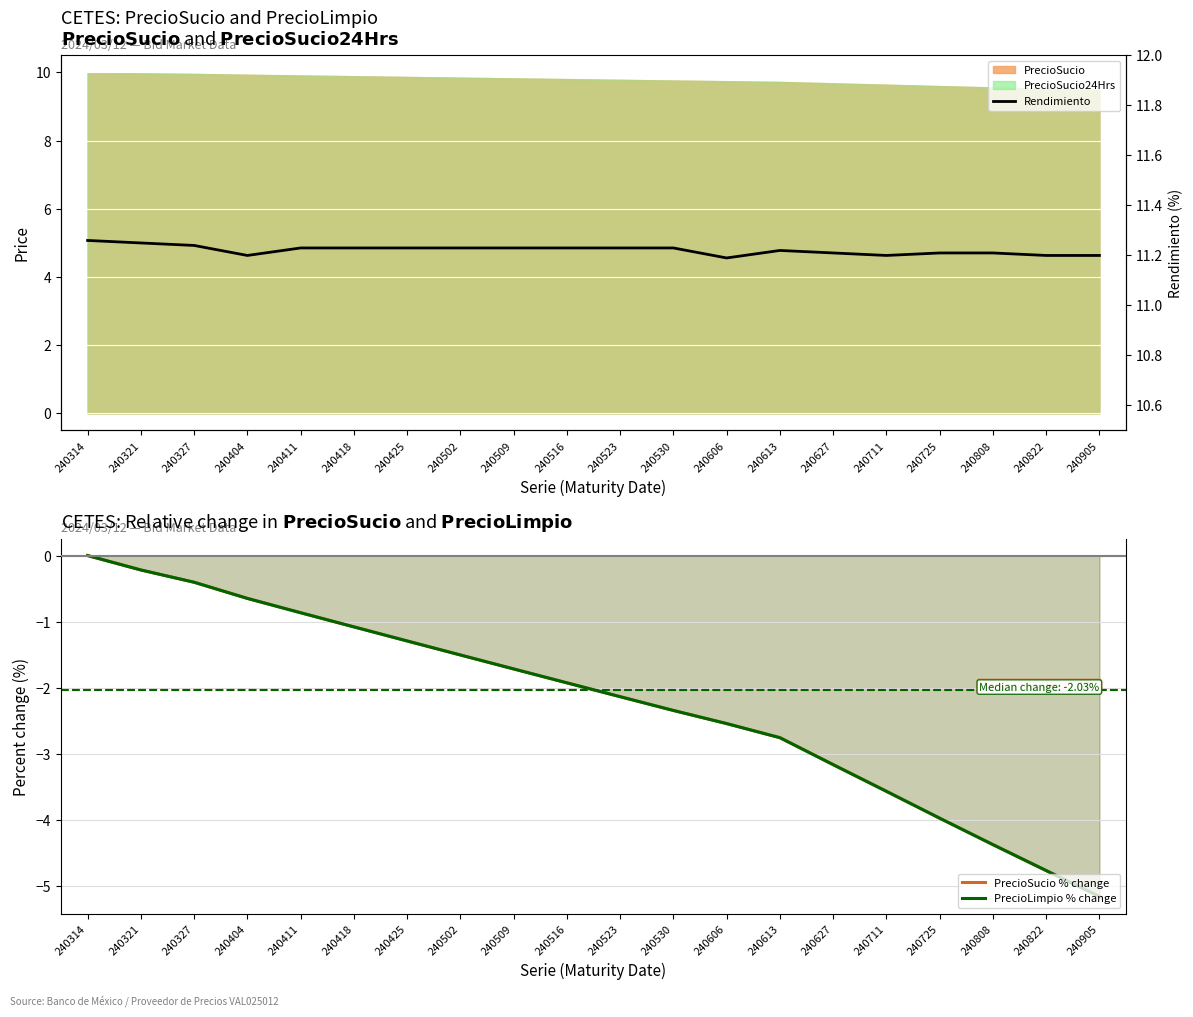

At which category is the sum across all series the highest?

240314